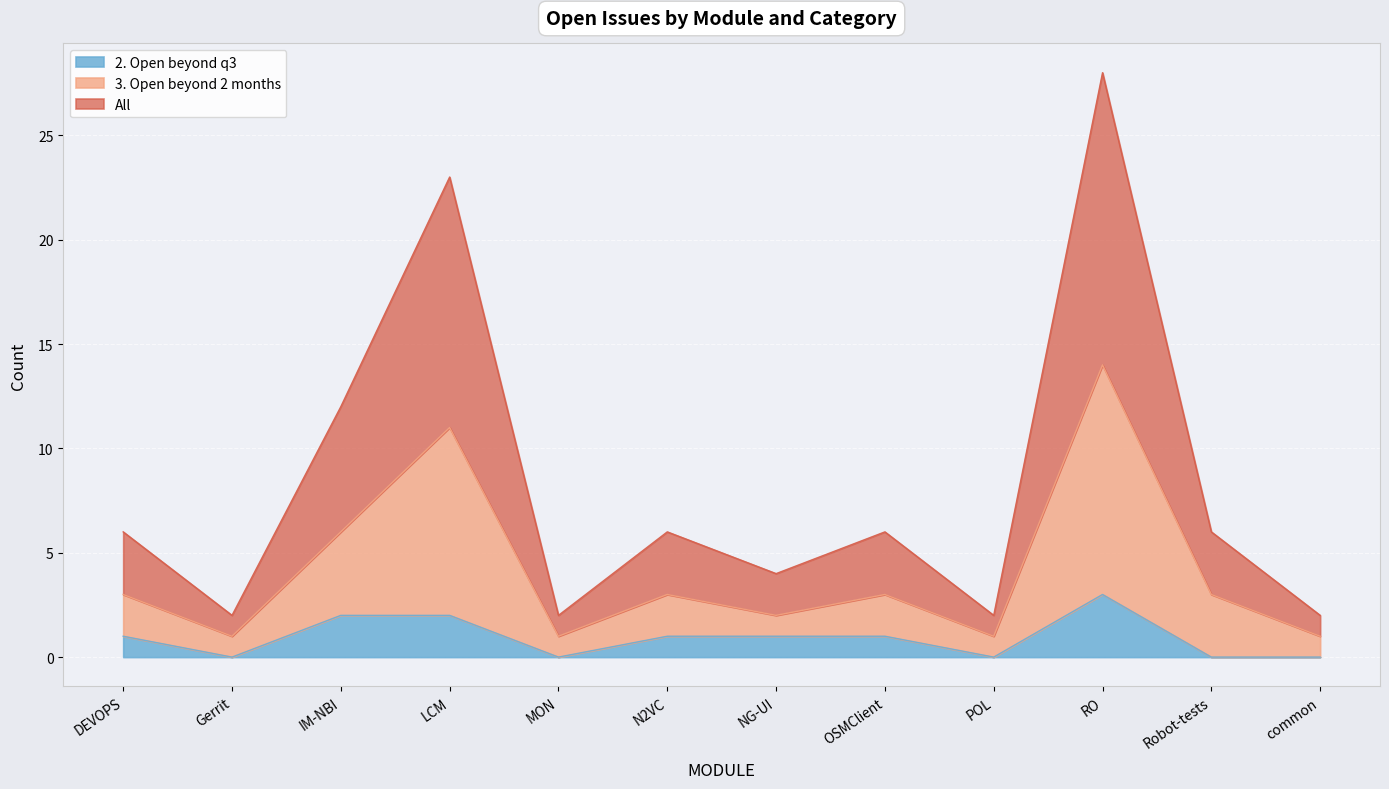

What is the label of the 8th point from the left?

OSMClient